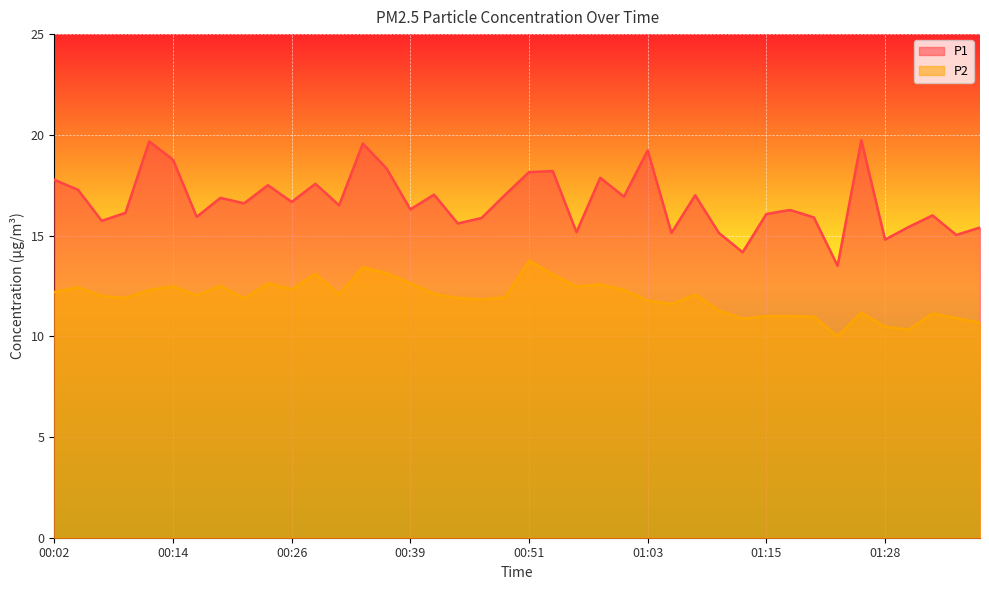

What is the difference between the maximum and minimum values in the P1 series?

6.2